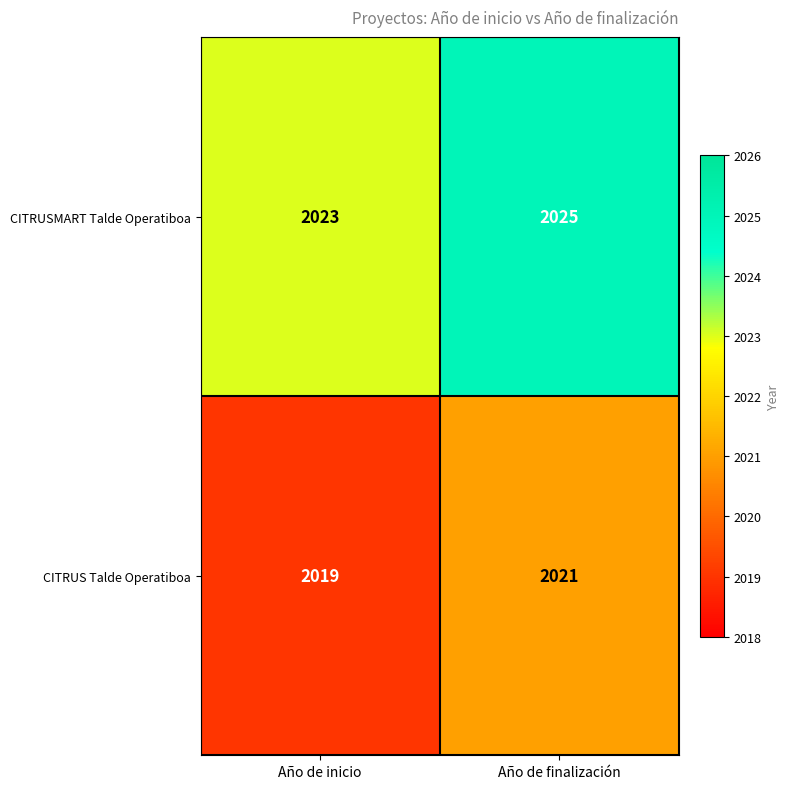

Which series has the largest total across all categories?

CITRUSMART Talde Operatiboa